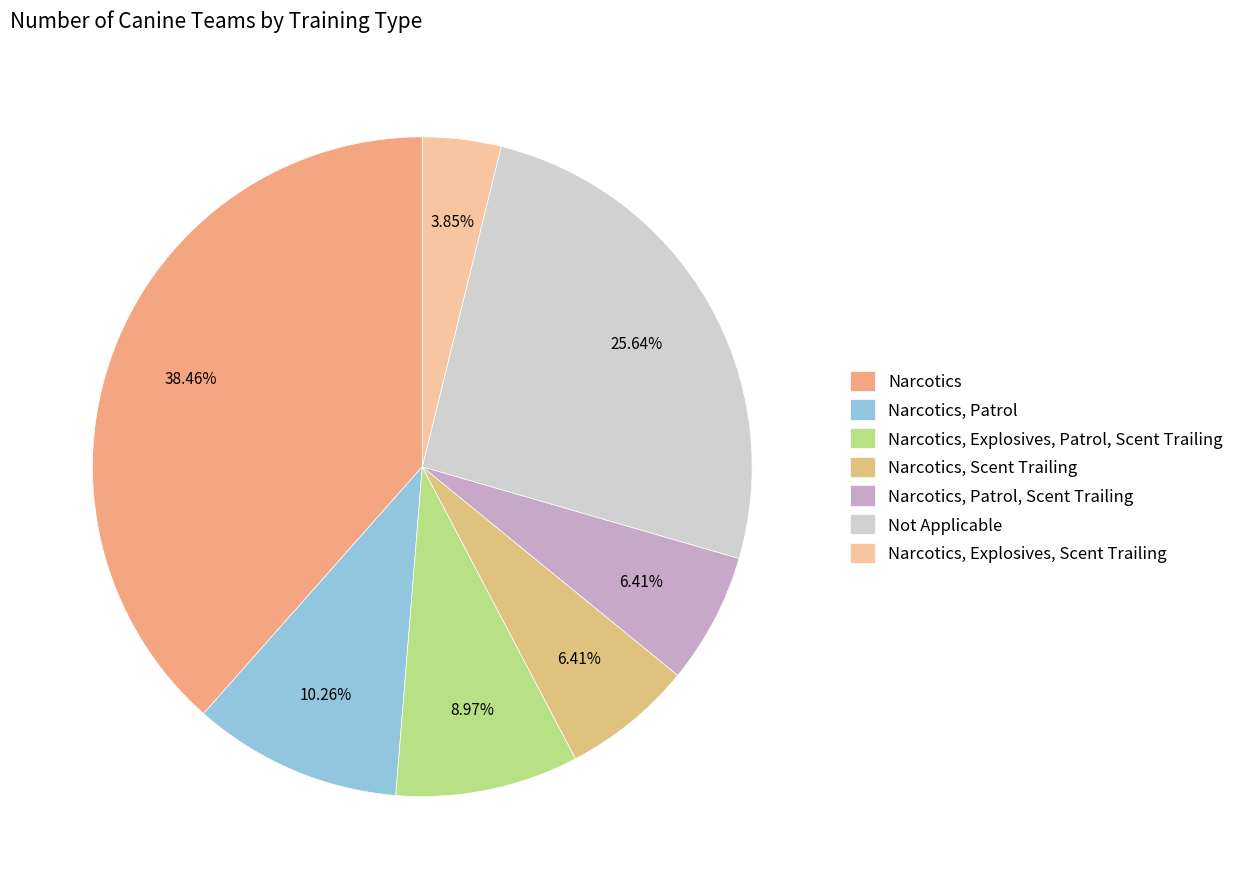

What percentage is NOT represented by Not Applicable?

74.4%